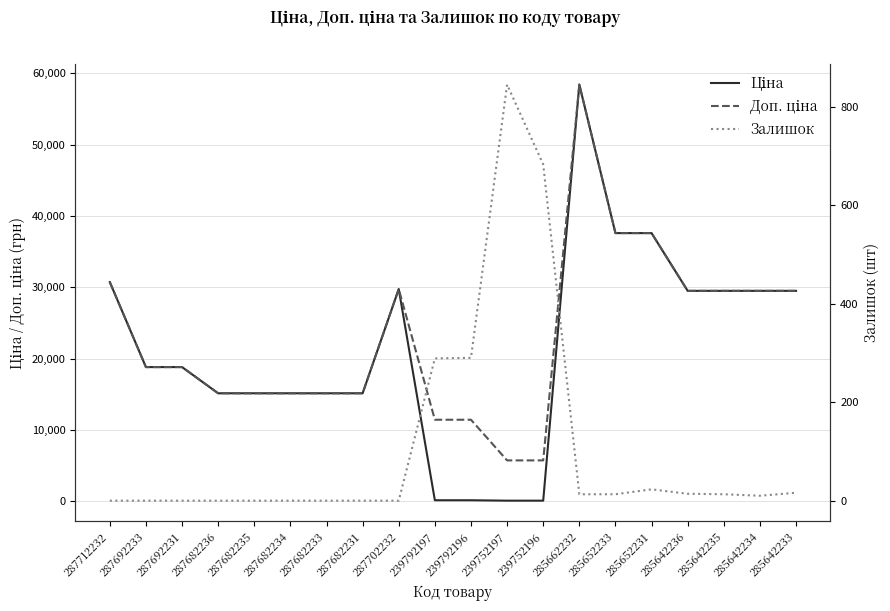

What are all the series names shown in the legend?

Ціна, Доп. ціна, Залишок